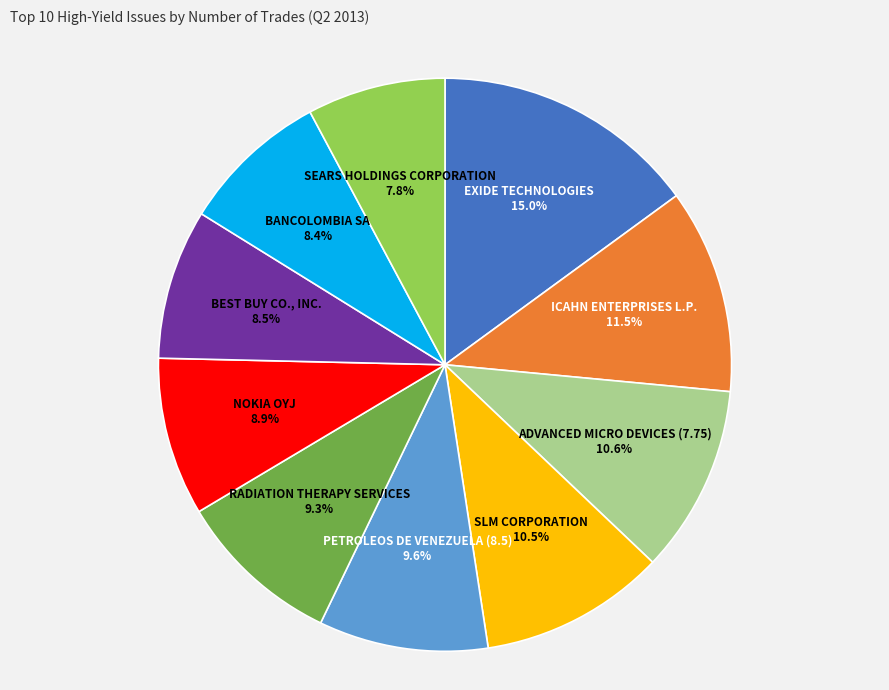

Count the number of slices in the pie.

10